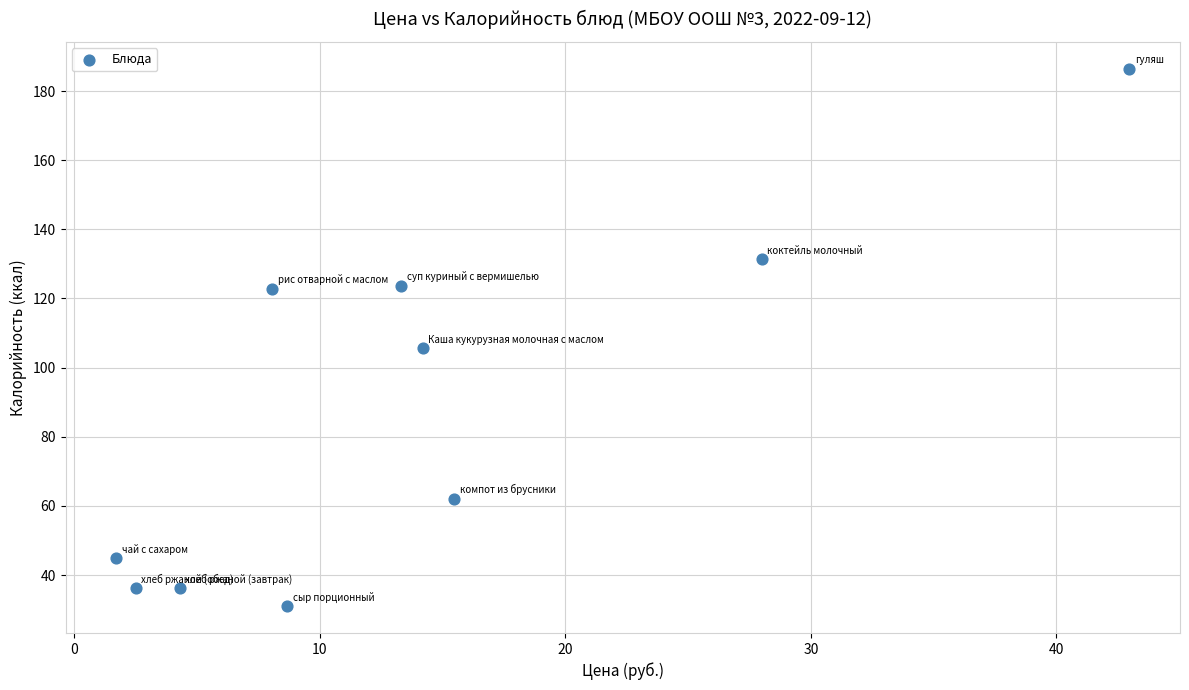

What is the range of X values (max minus min)?

41.3